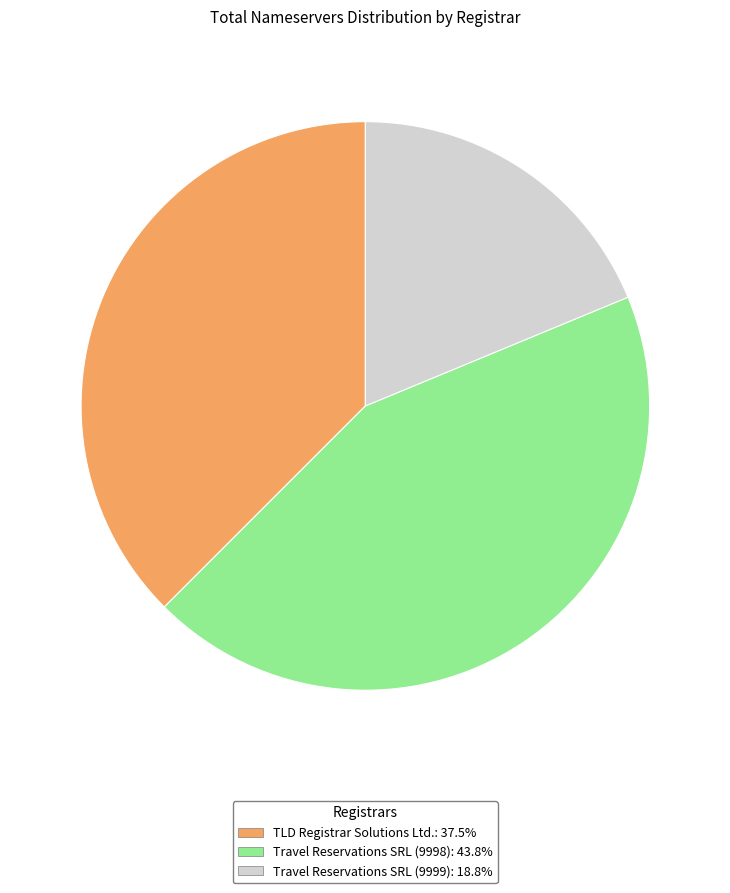

Does any single category account for the majority?

No